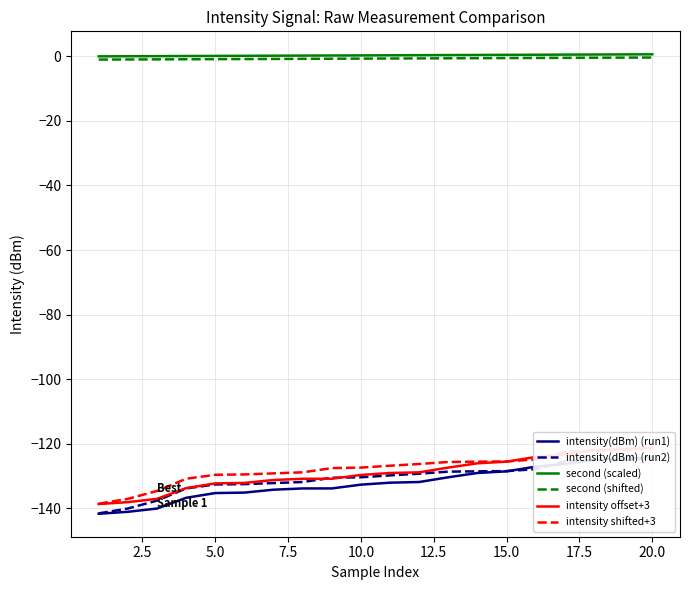

True or false: intensity offset+3 and intensity(dBm) (run1) cross at least once.

False